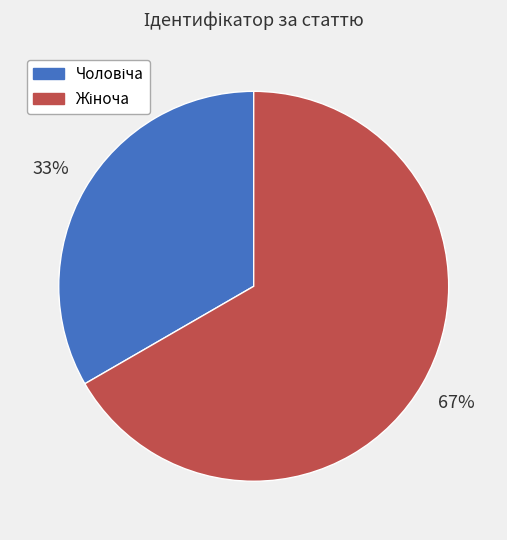

Is there a majority slice in this chart?

Yes